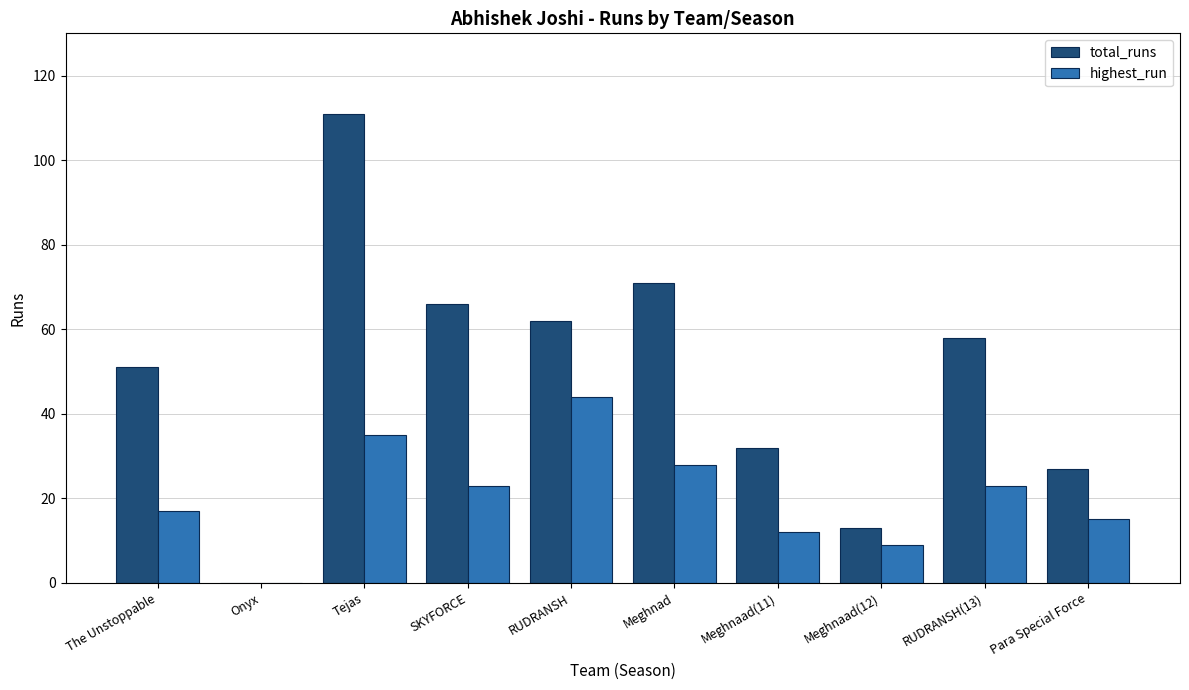

Are the bars horizontal?

No